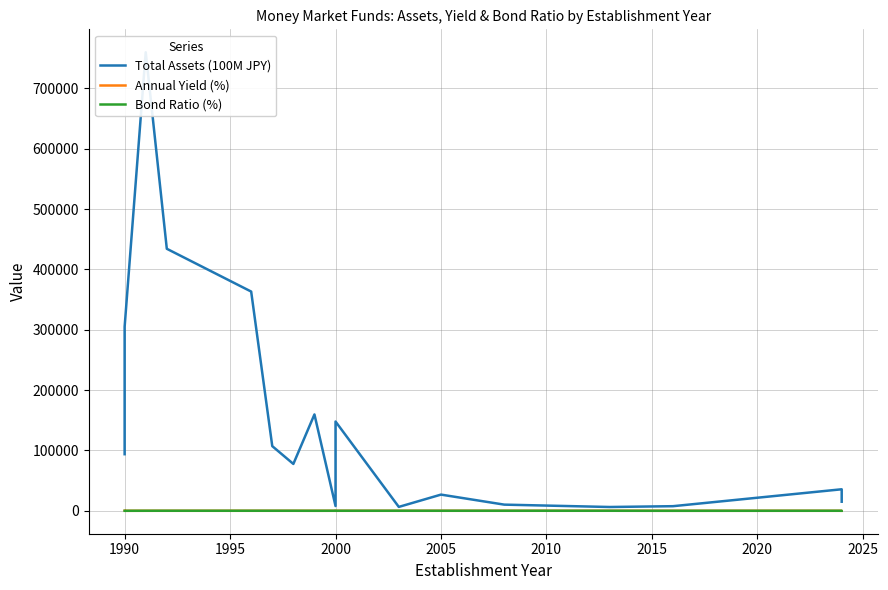

What is the sum of all Annual Yield (%) values?

97.1